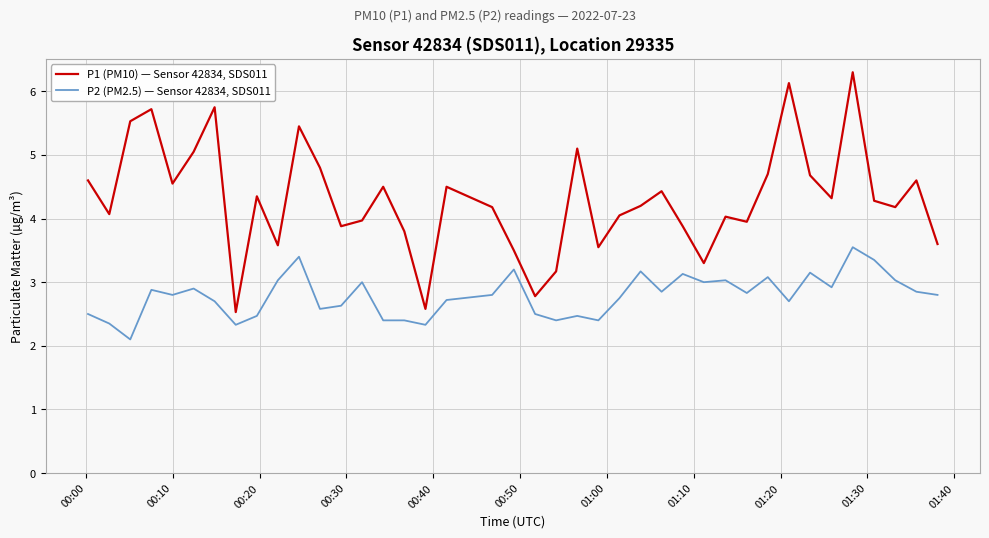

Rank the series by their maximum value, from lowest to highest.

P2 (PM2.5) — Sensor 42834, SDS011, P1 (PM10) — Sensor 42834, SDS011